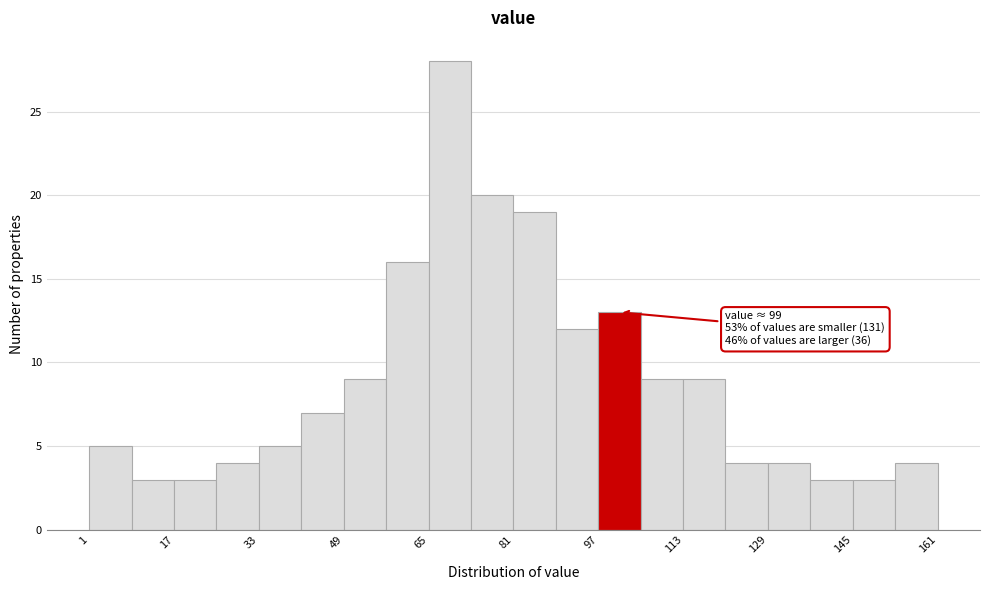

Read against the x-axis, roughly where is the centre of the tallest bar?

70